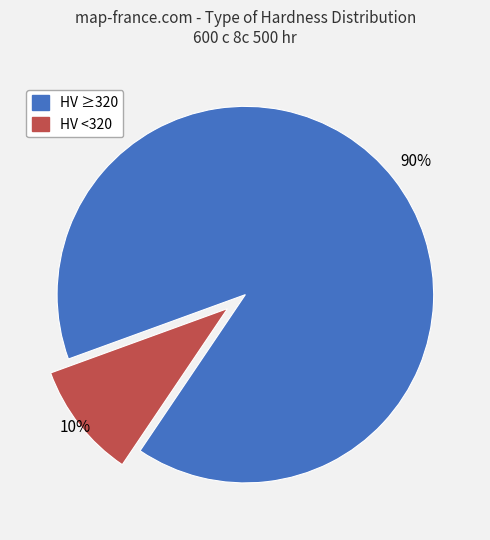

Does any single category account for the majority?

Yes